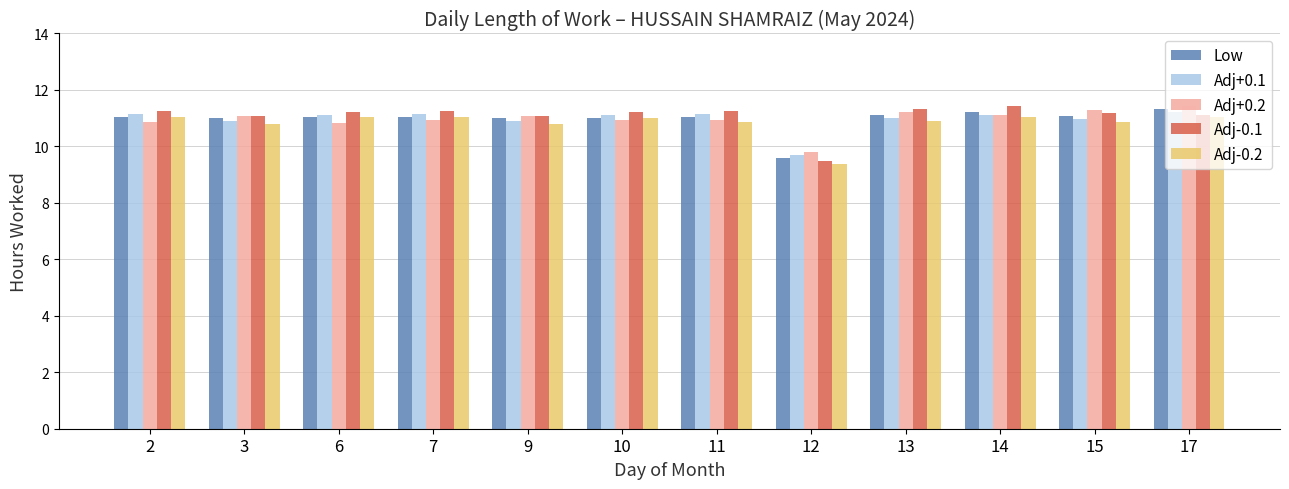

Which series has the widest spread of values?

Adj-0.1